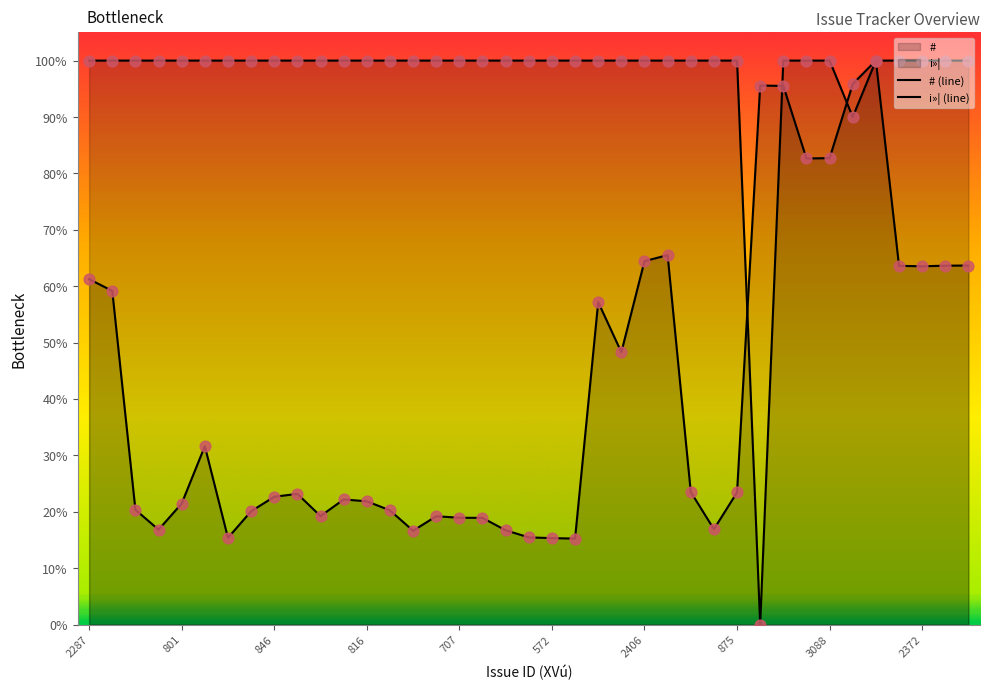

At how many categories does at least one series exceed 35?

39